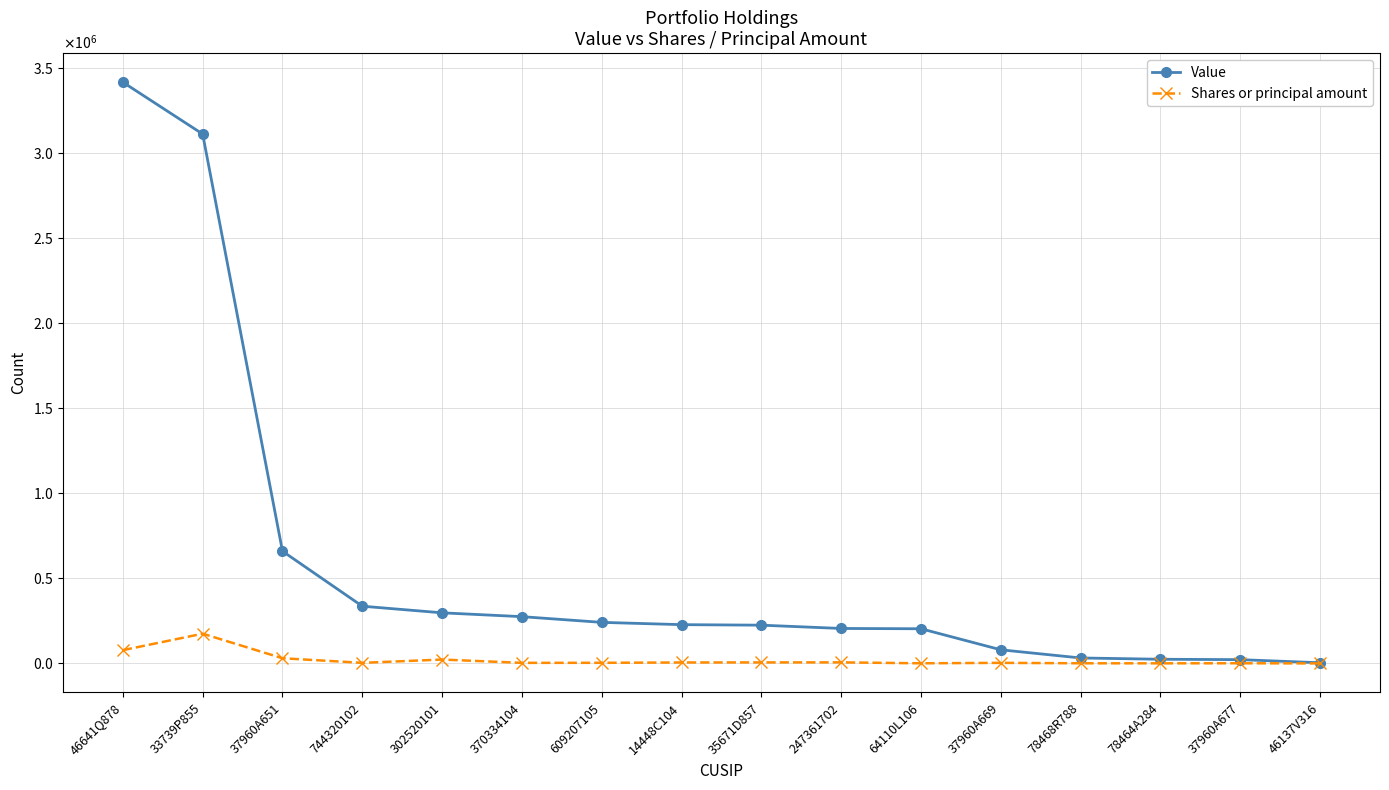

What are all the series names shown in the legend?

Value, Shares or principal amount